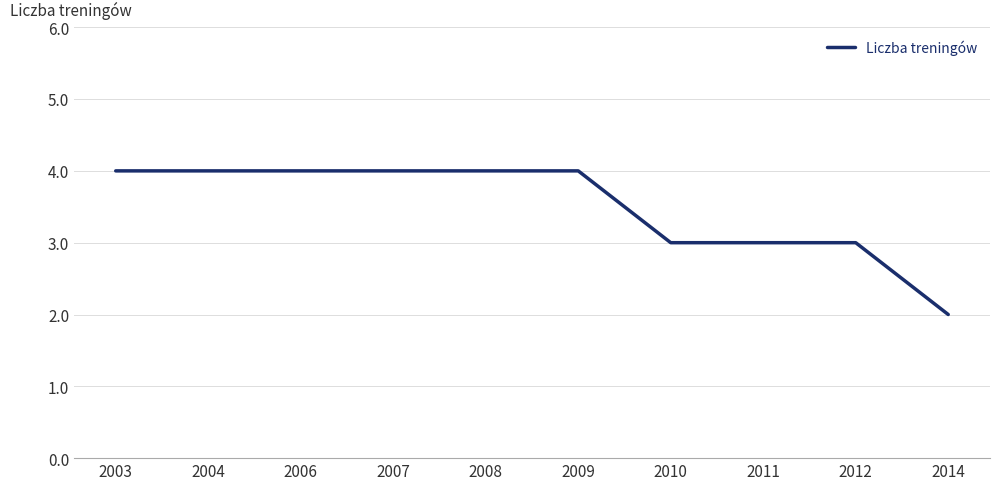

Approximately how many times larger is the value at 2011 compared to 2012?

1.0